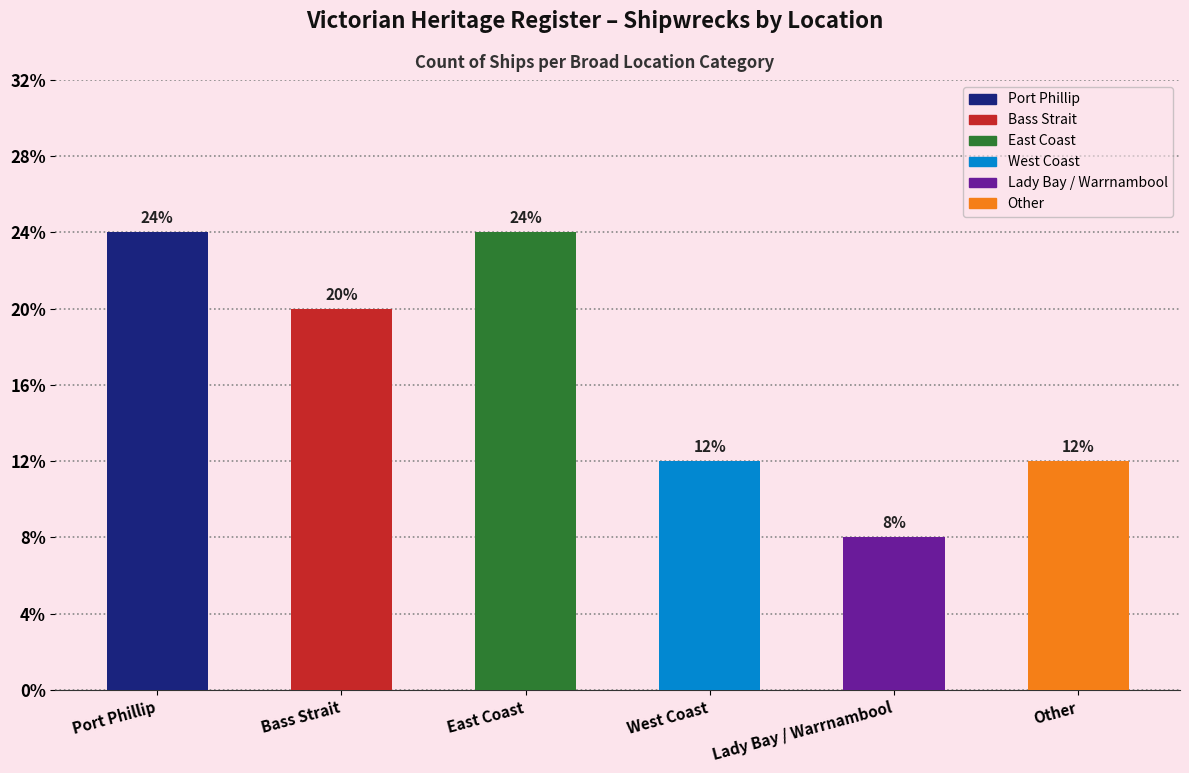

What is the label of the 1st bar from the left?

Port Phillip